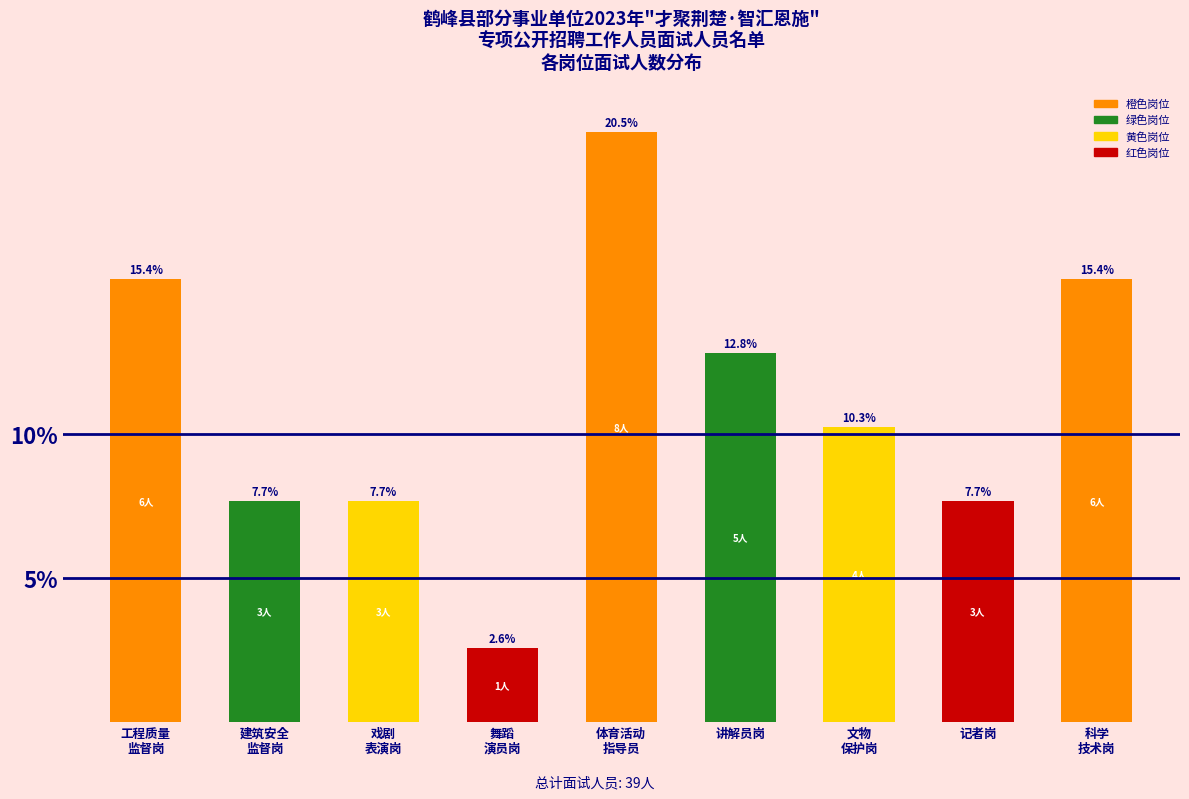

Reading right to left, transcribe all the data shown in this chart.

15.4	7.7	10.3	12.8	20.5	2.6	7.7	7.7	15.4